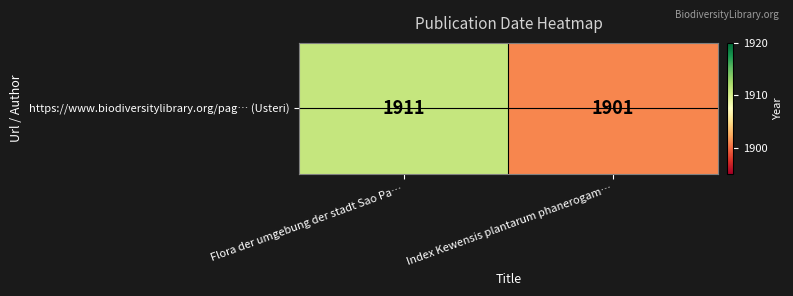

Between Flora der umgebung der stadt Sao Pa… and Index Kewensis plantarum phanerogam…, which is larger?

Flora der umgebung der stadt Sao Pa…